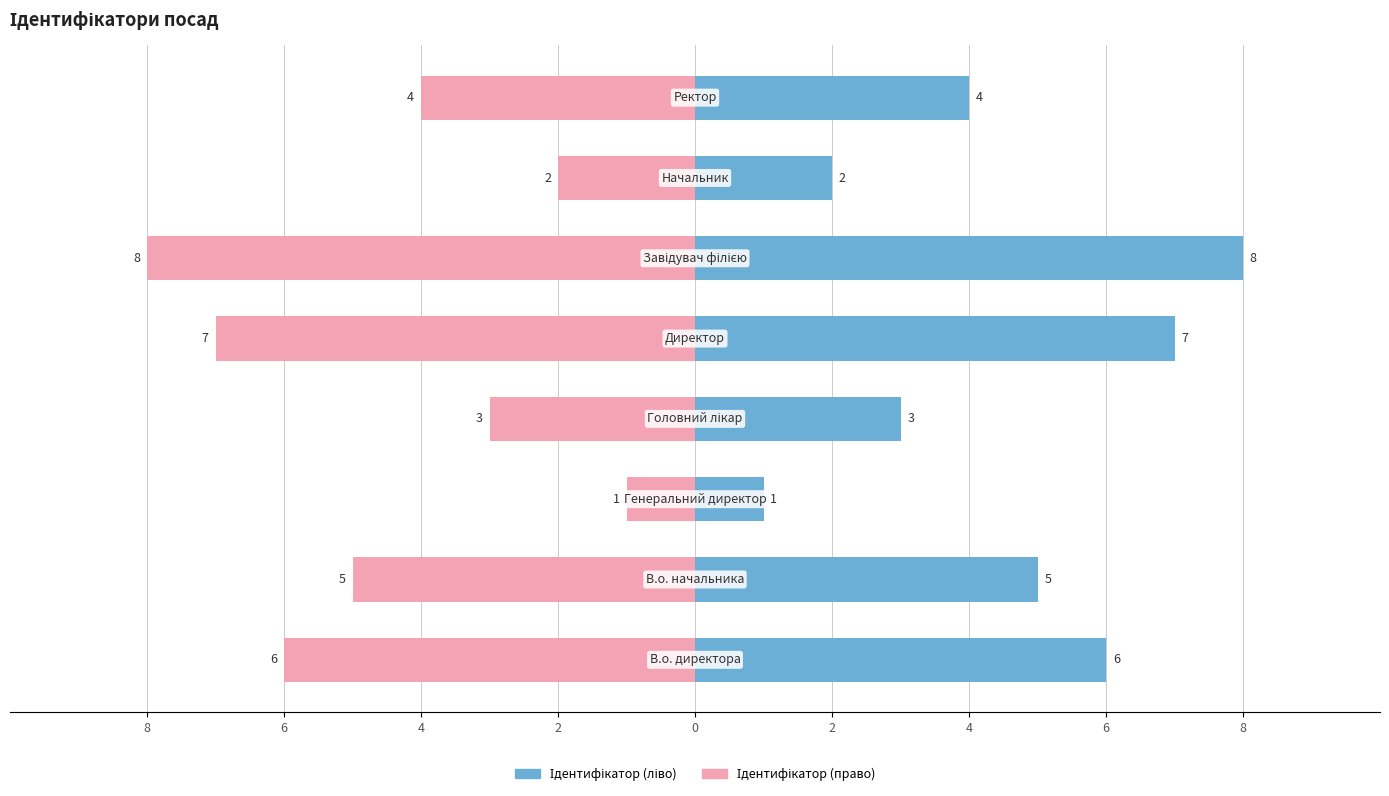

Reading left to right, list all the values displayed in this chart.

Ідентифікатор (ліво): 8=6	6=5	4=1	2=3	0=7	2=8	4=2	6=4
Ідентифікатор (право): 8=-6	6=-5	4=-1	2=-3	0=-7	2=-8	4=-2	6=-4